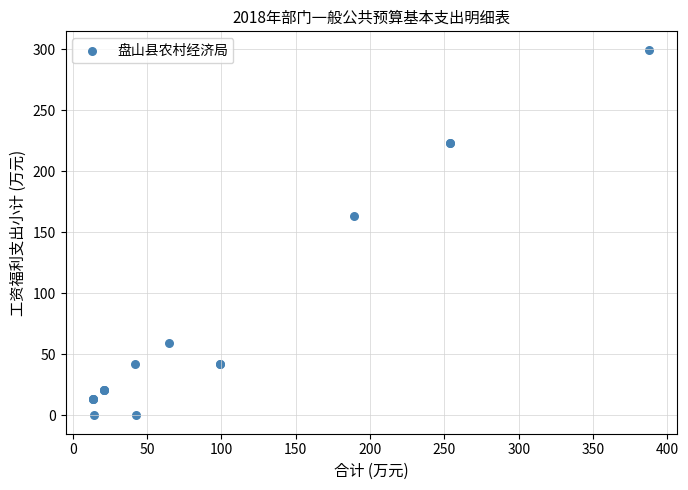

What Y value in the scatter plot is closest to 149?

163.5